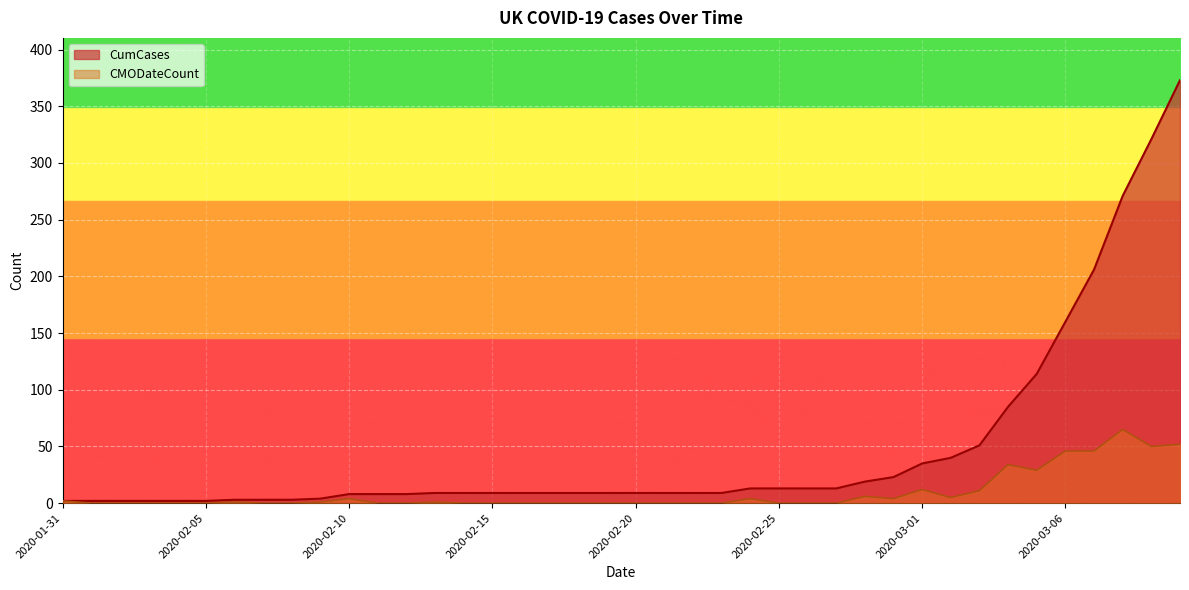

The CumCases series shows 373 at 2020-03-10. True or false?

True